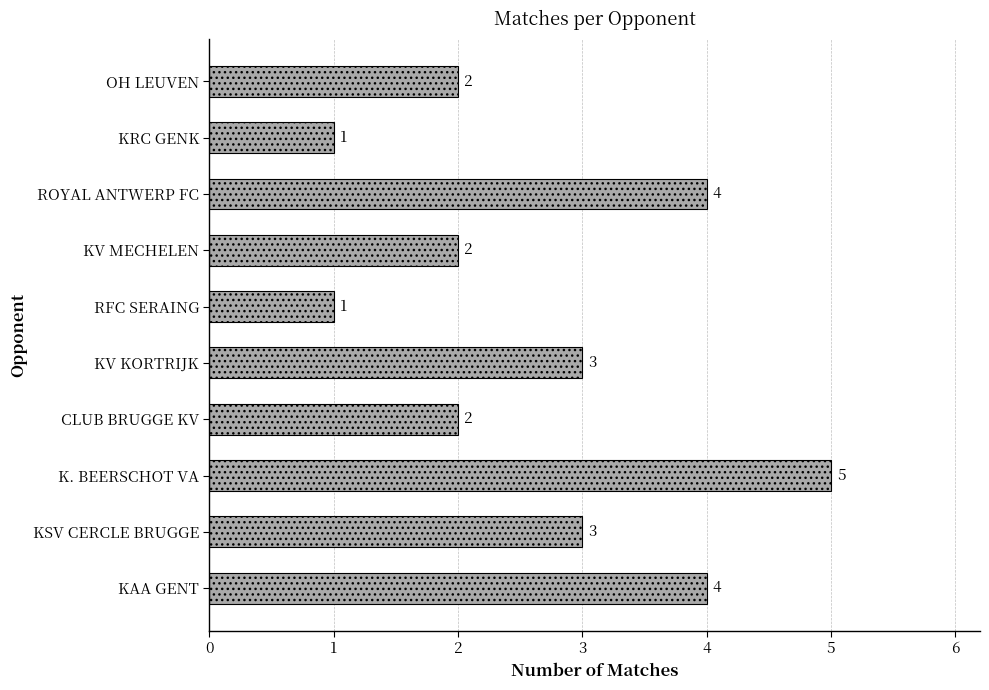

Are the bars horizontal?

Yes